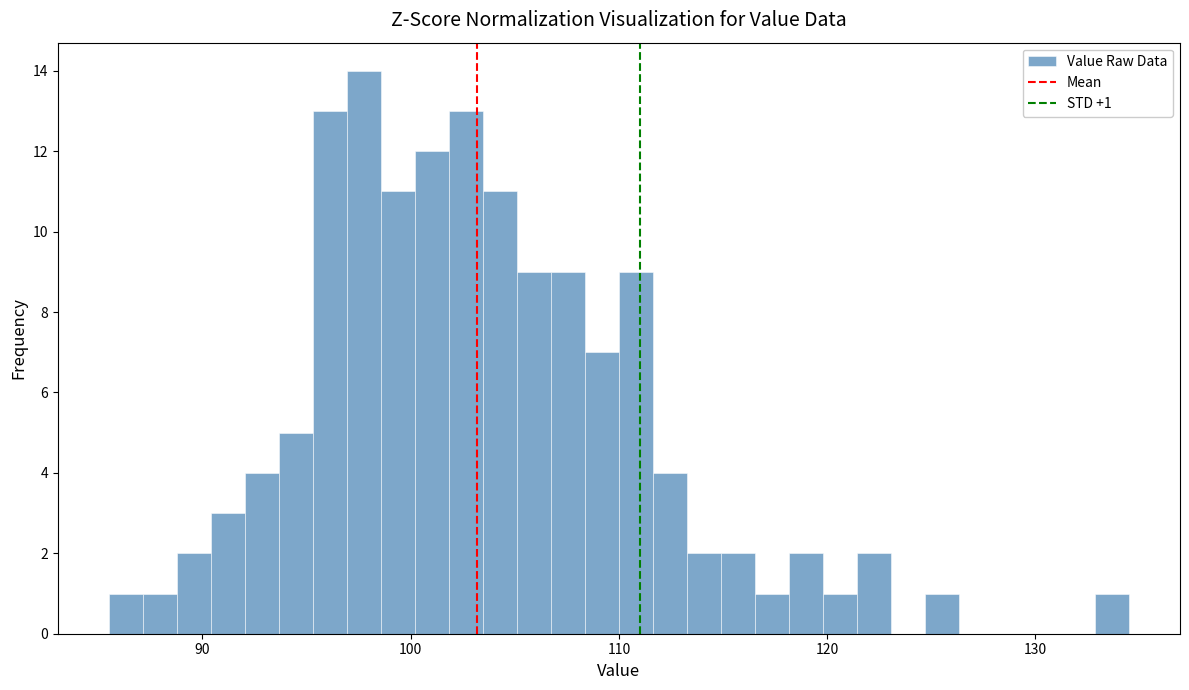

Read against the x-axis, roughly where is the centre of the tallest bar?

98